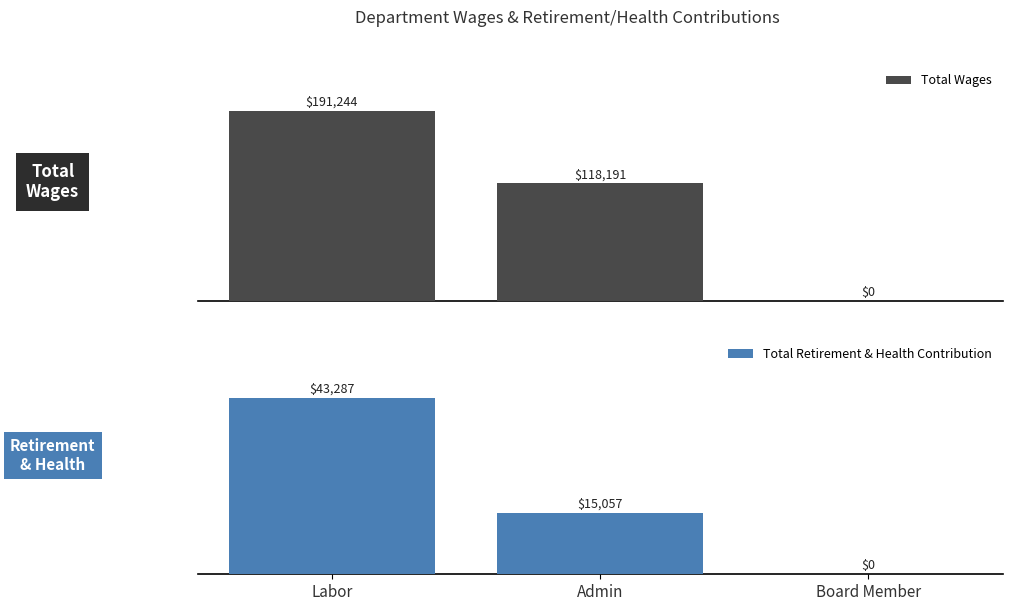

At how many categories does at least one series exceed 42828?

2